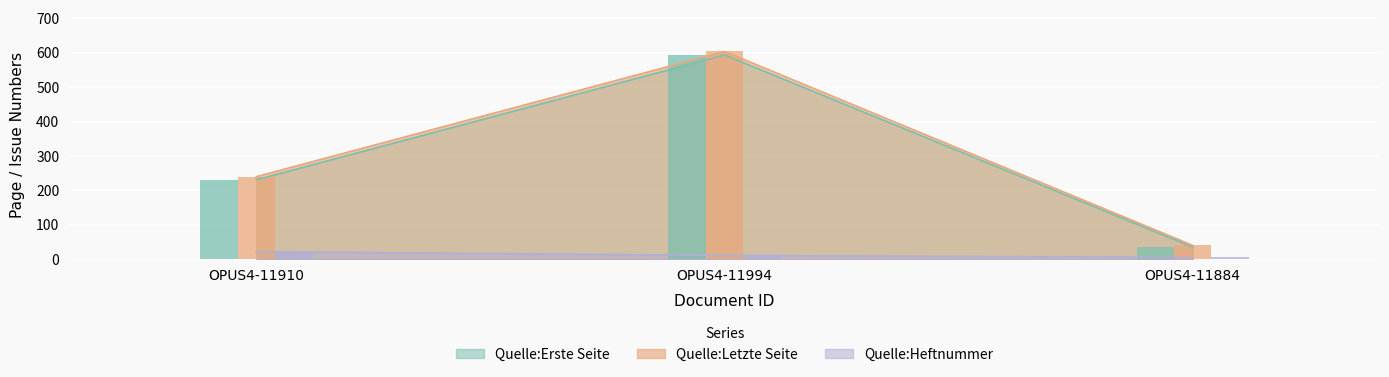

What is the sum of all Quelle:Erste Seite values?

860